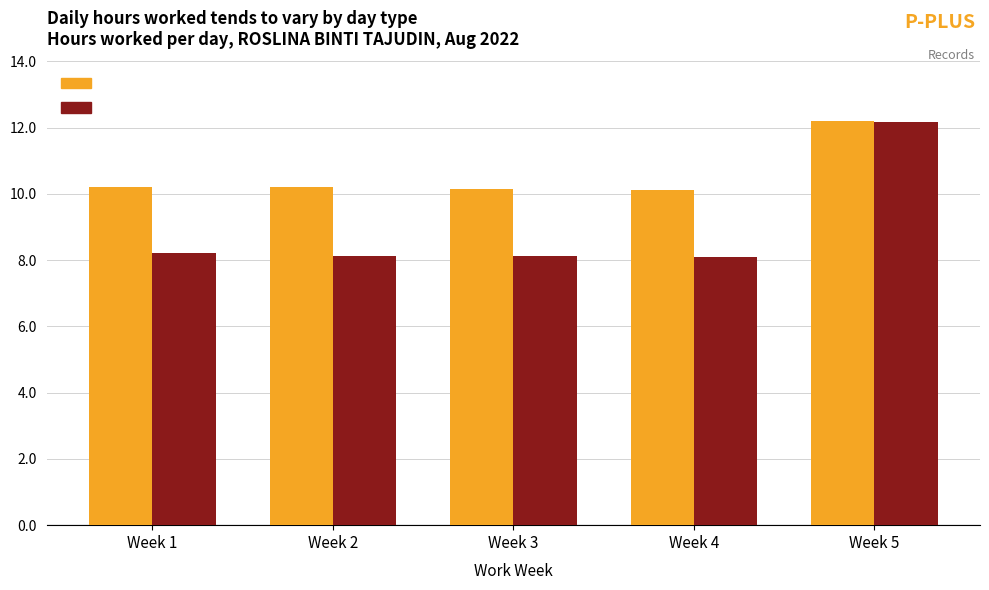

What is the maximum value shown in the chart?

12.2